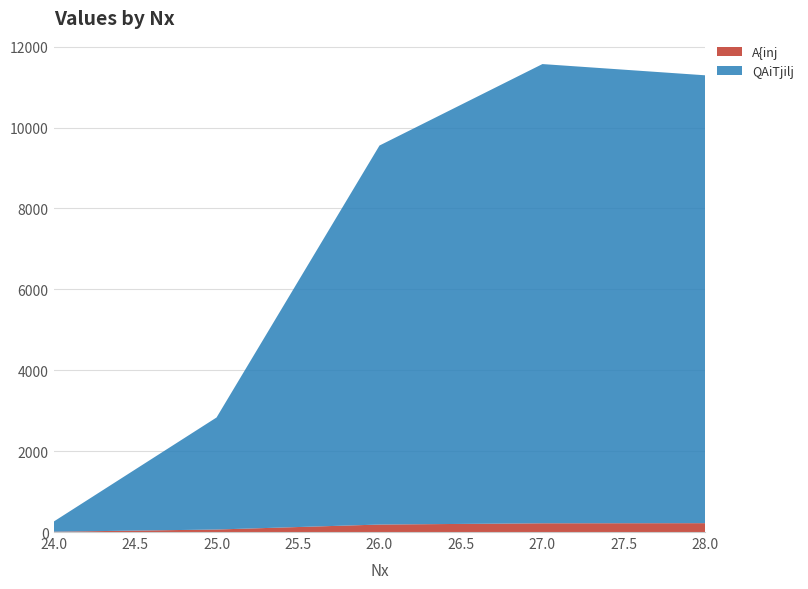

Reading left to right, list all the values displayed in this chart.

A{inj: 24=8	25=62	26=185	27=216	28=219
QAiTjilj: 24=249	25=2770	26=9371	27=11354	28=11073